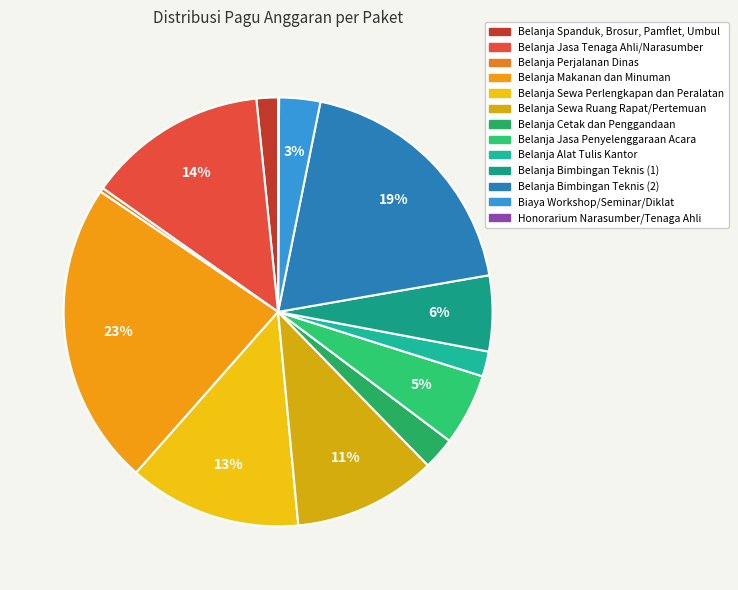

Is the sum of Belanja Spanduk, Brosur, Pamflet, Umbul and Belanja Bimbingan Teknis (1) greater than half?

No